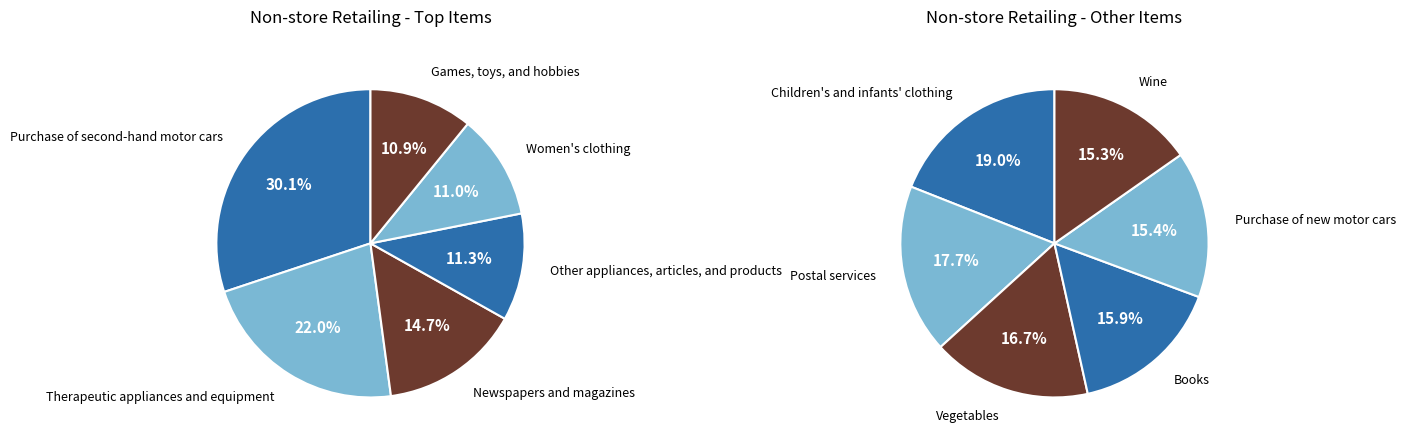

Which has a higher value, Postal services or Therapeutic appliances and equipment?

Therapeutic appliances and equipment